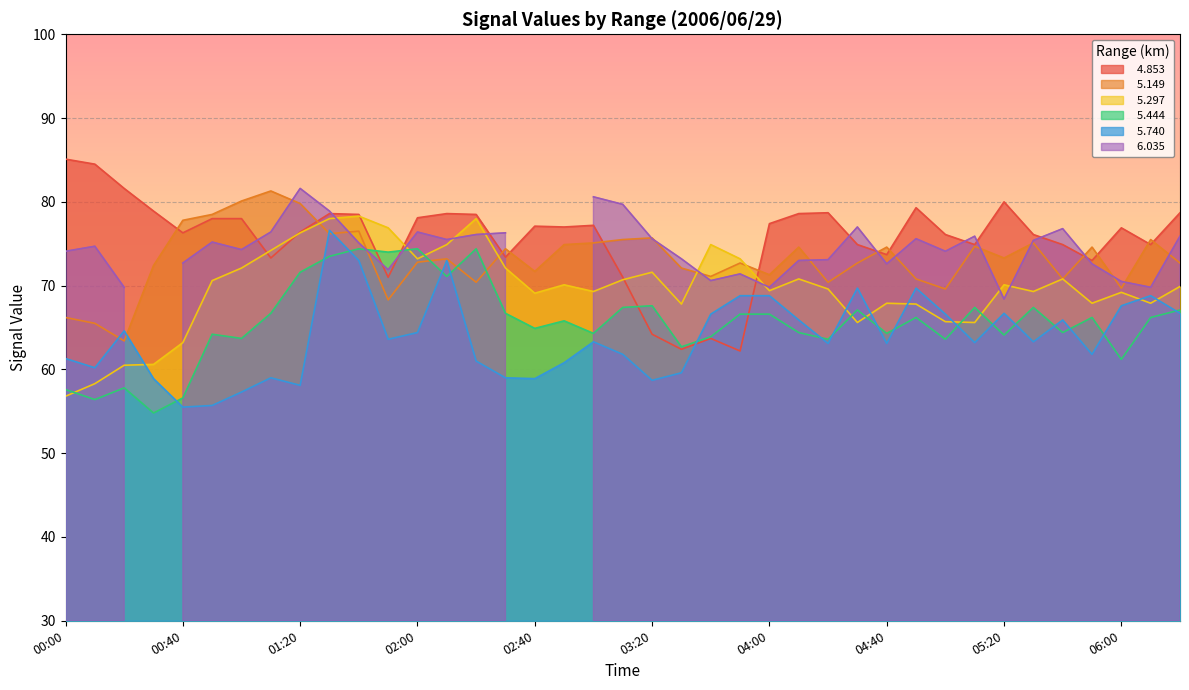

Is it true that   5.444 equals 110.2 at 2006/06/29 04:20?

False